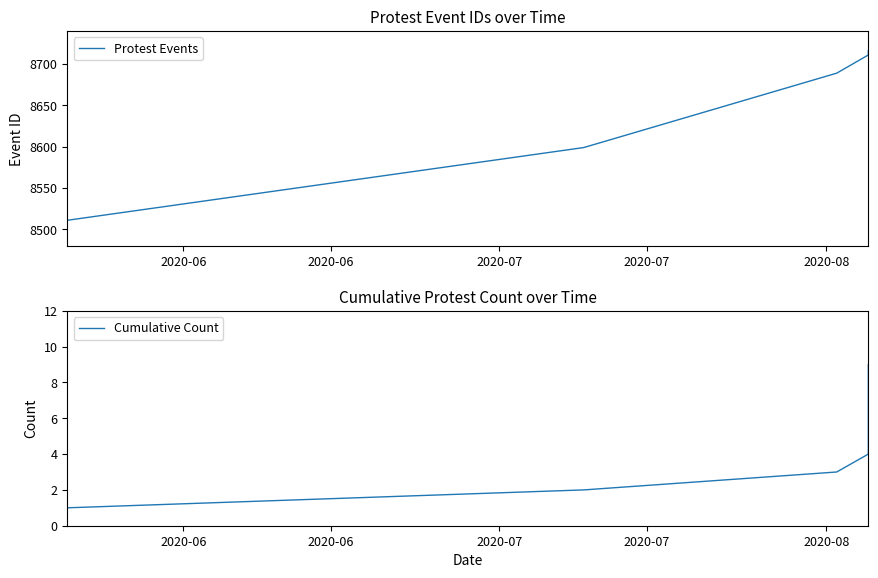

How many values in the Cumulative Count series are below 5?

4